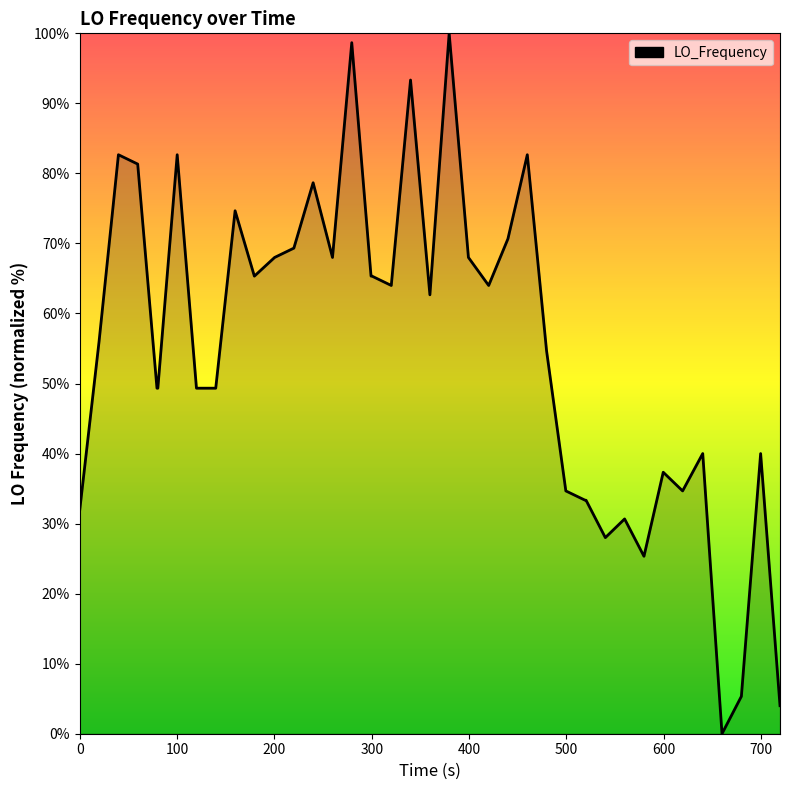

How many series are shown in this chart?

1